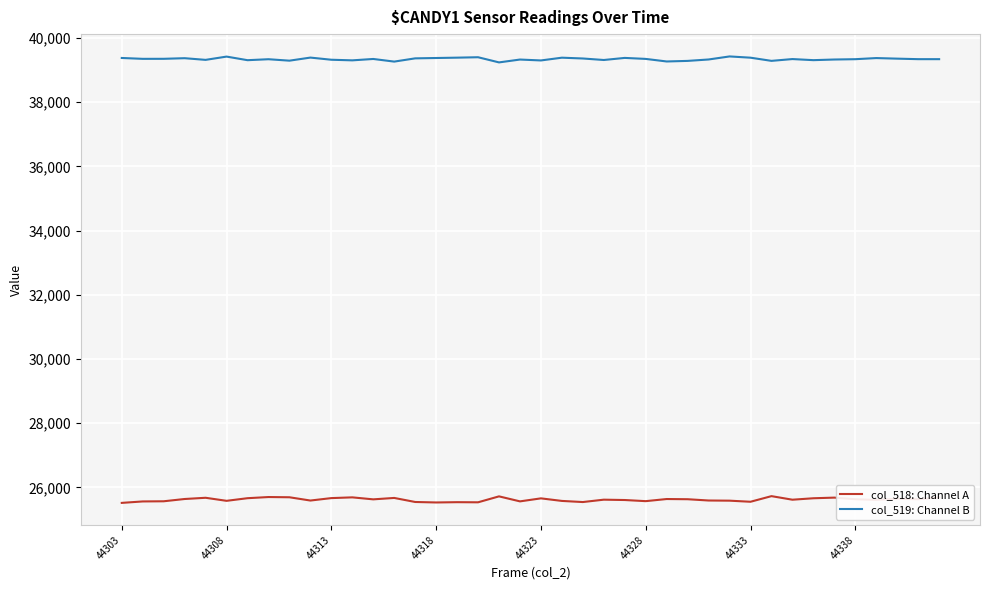

At how many categories does at least one series exceed 34823?

40